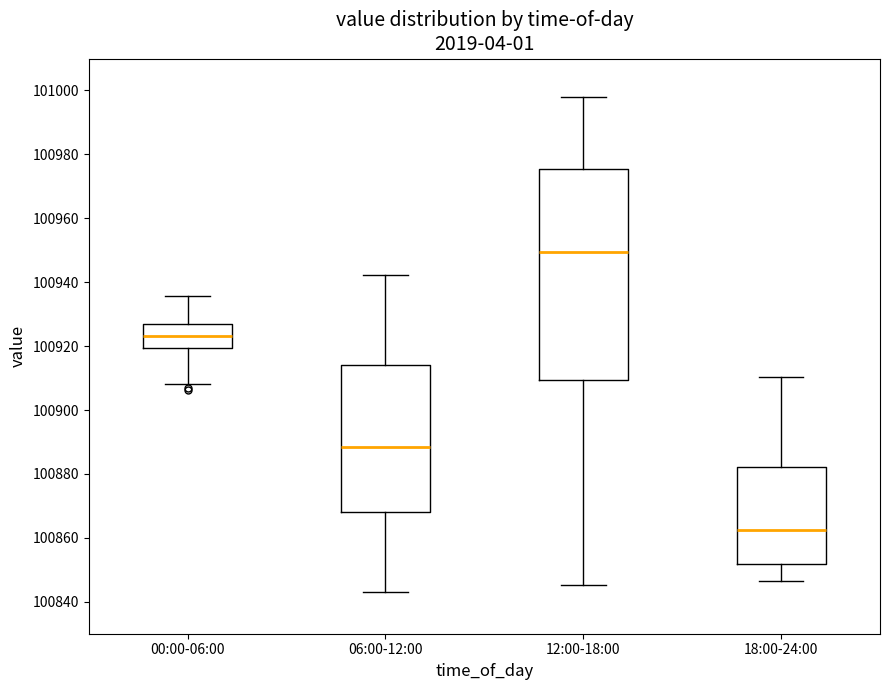

Where does the median line of the box for 06:00-12:00 sit on the y-axis? The values are not printed on the chart, so give them approximately, as read against the axis.

100888